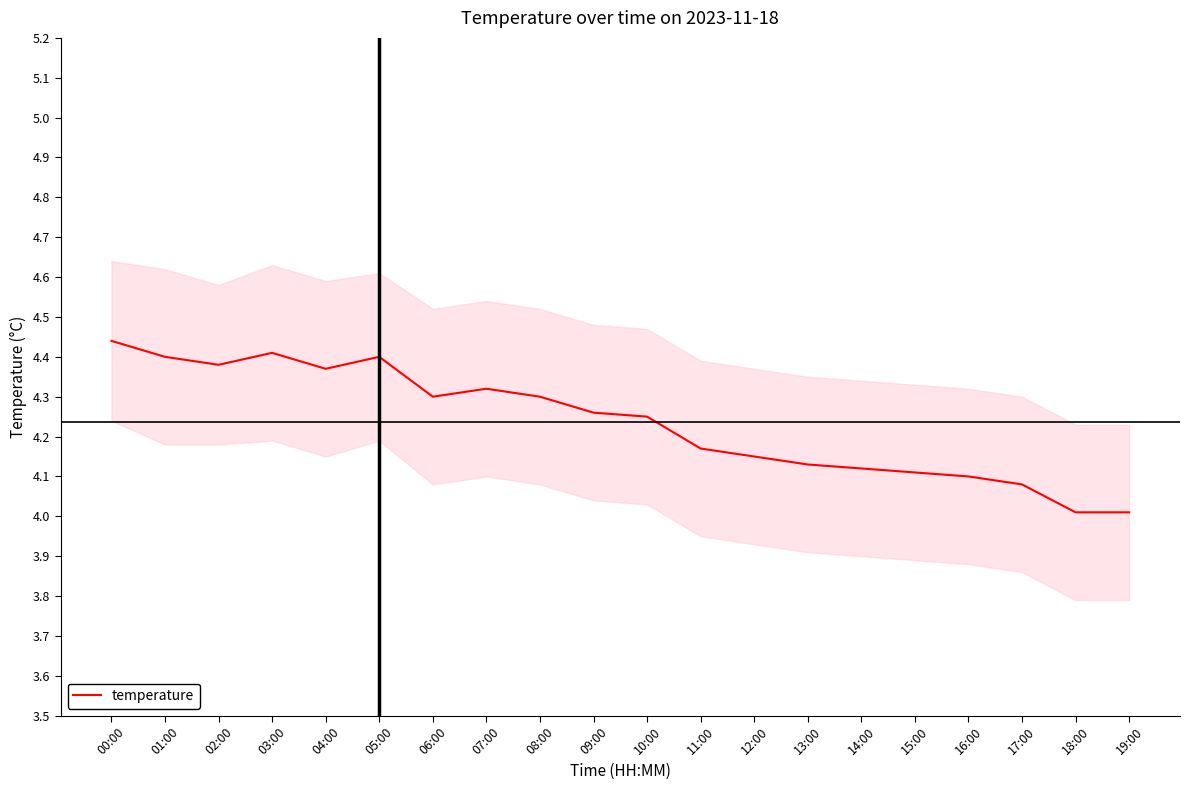

Reading left to right, extract all data points from this chart.

4.4	4.4	4.4	4.4	4.4	4.4	4.3	4.3	4.3	4.3	4.2	4.2	4.2	4.1	4.1	4.1	4.1	4.1	4.0	4.0